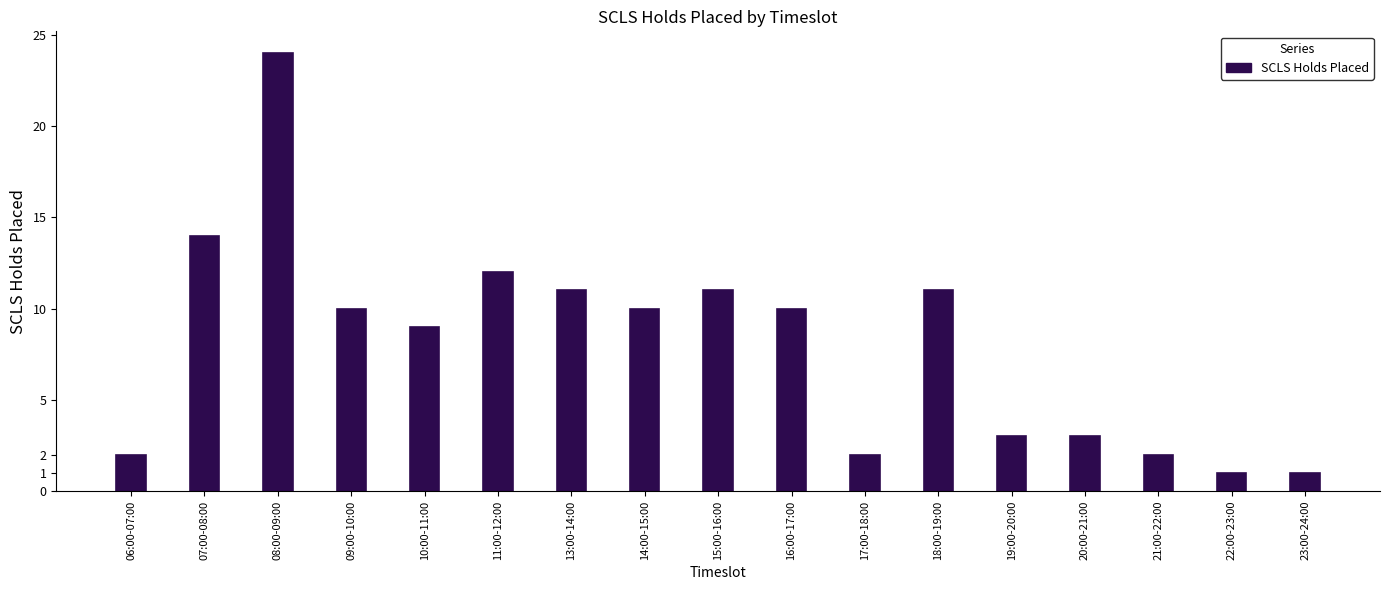

Reading left to right, extract all data points from this chart.

2	14	24	10	9	12	11	10	11	10	2	11	3	3	2	1	1